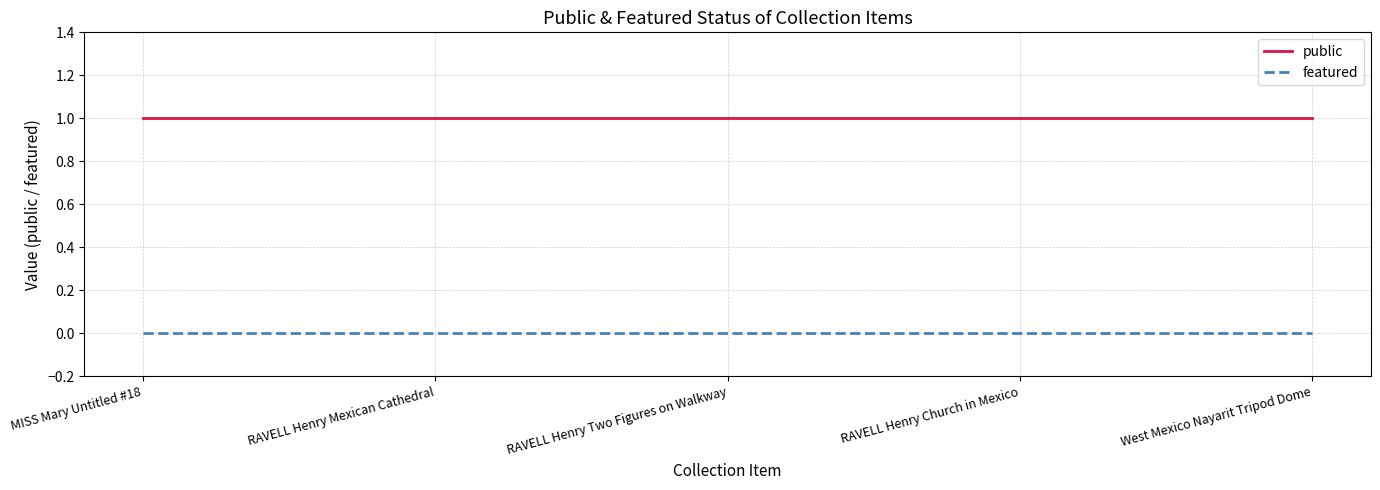

Rank the series by their maximum value, from highest to lowest.

public, featured